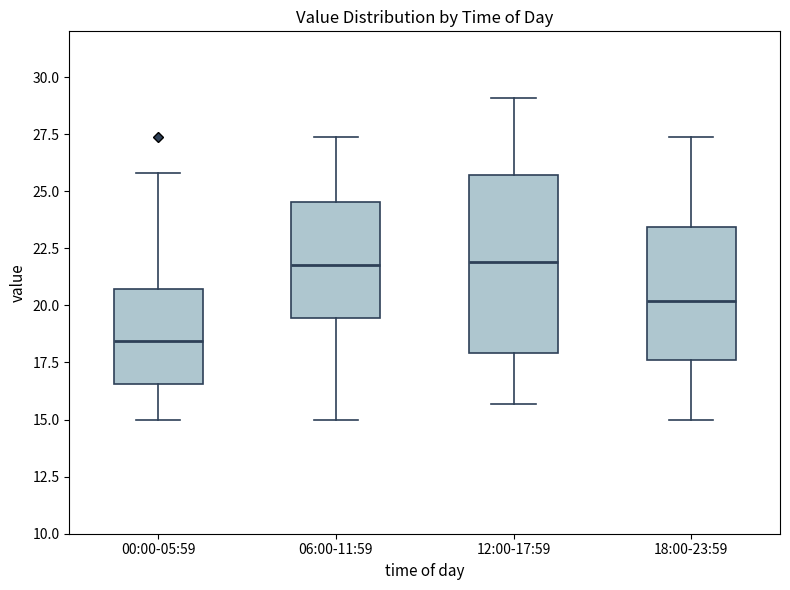

Comparing the boxes themselves (not the whiskers), which one is the tallest?

12:00-17:59